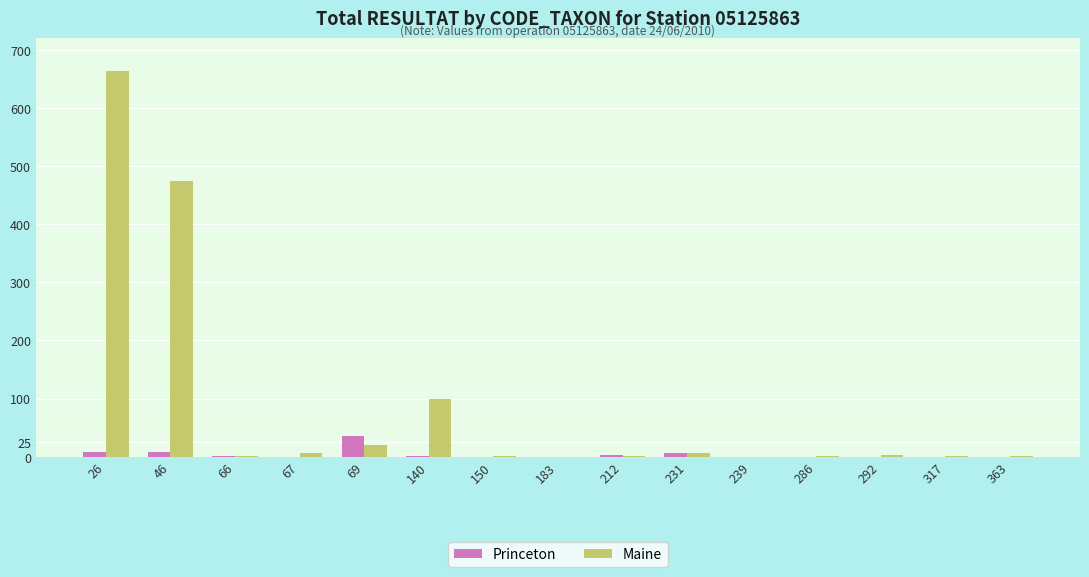

The Princeton series shows 0 at 286. True or false?

True